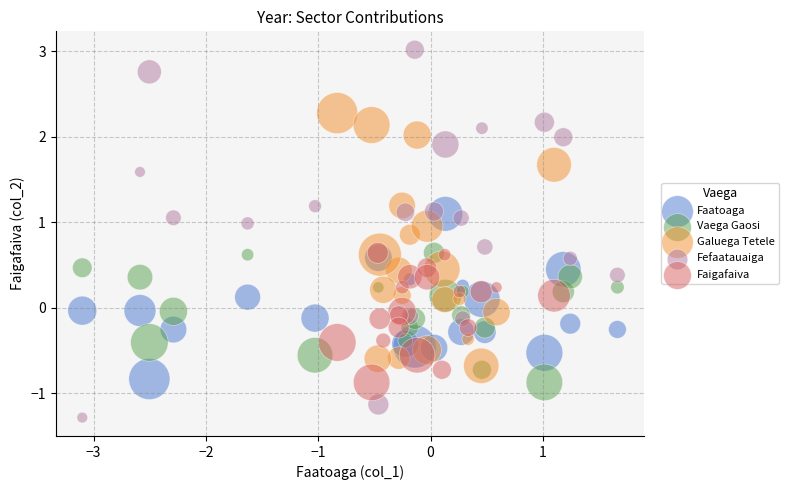

Which series reaches the minimum Y coordinate?

Fefaatauaiga